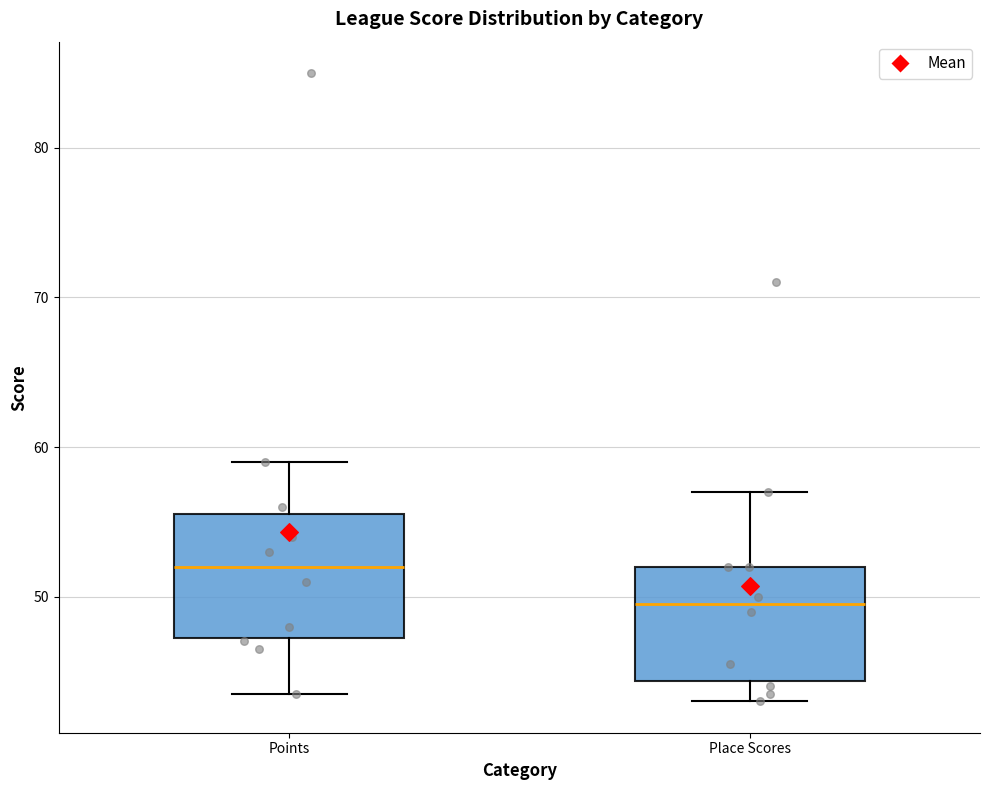

Reading left to right, transcribe this box plot: for each box, give where its median line is, the range the box spans, and where its two whiskers end, as read against the y-axis. The values are not printed on the chart, so give them approximately, as read against the axis.

Points: median 52, box 47 to 56, whiskers 44 to 59
Place Scores: median 50, box 44 to 52, whiskers 43 to 57